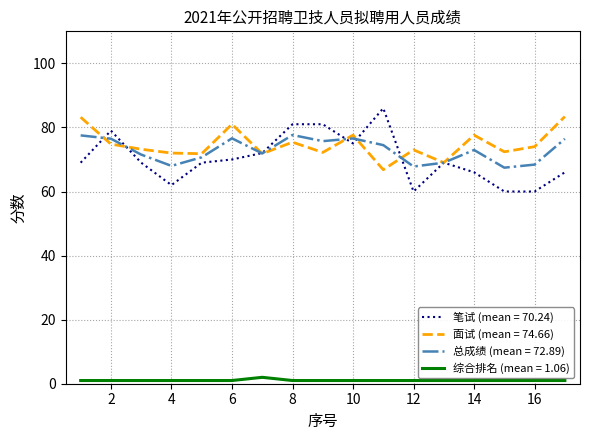

How many lines are shown in the chart?

4